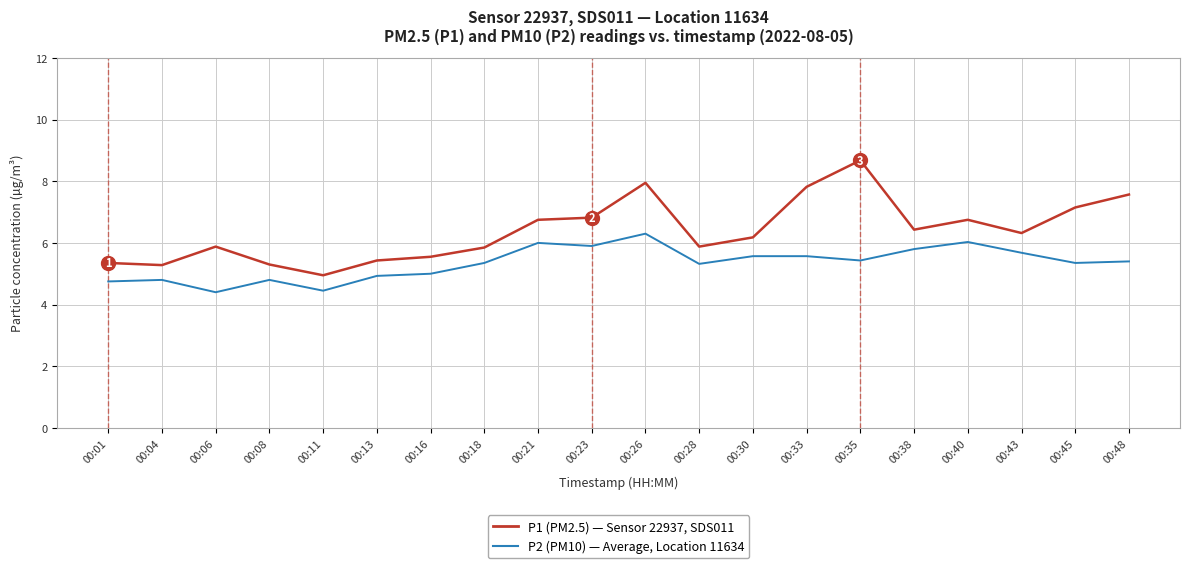

Which series changed the most between 00:13 and 00:43?

P1 (PM2.5) — Sensor 22937, SDS011